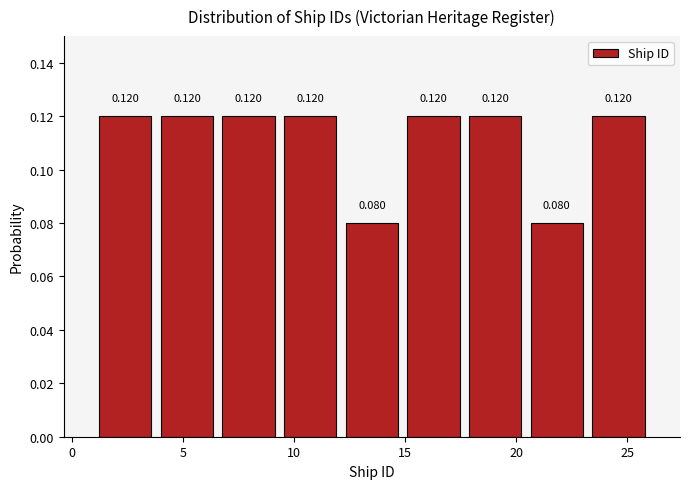

How tall is the bar that spans 23.0 to 26.0 on the x-axis? The bar edges are not printed on the chart, so give them approximately, as read against the axis.

0.120